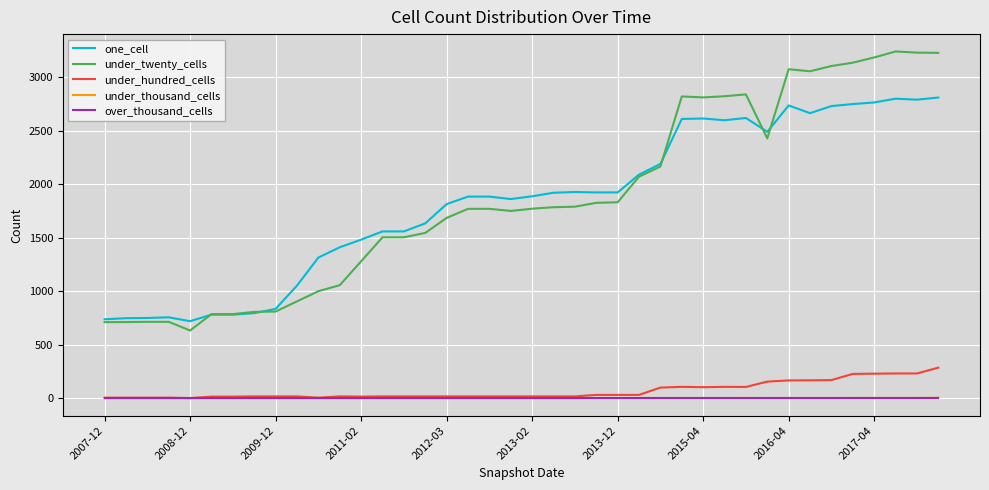

Which series has the widest spread of values?

under_twenty_cells